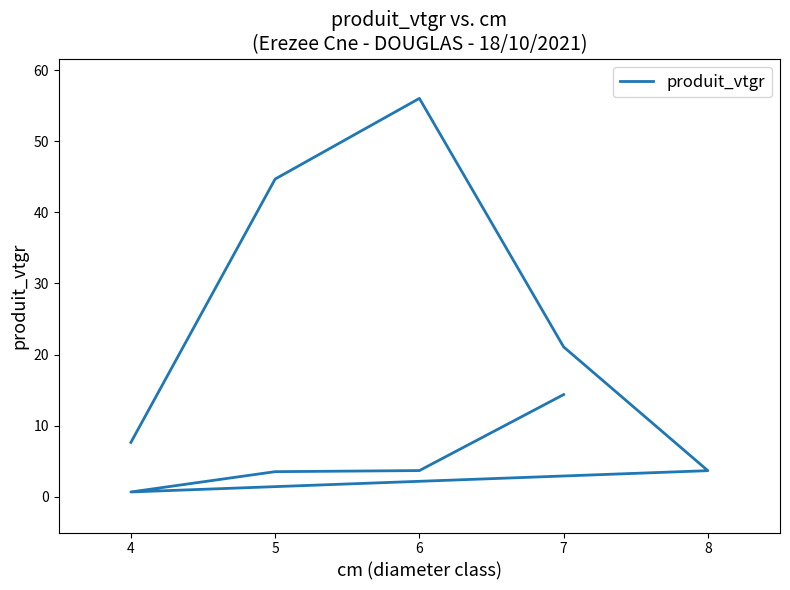

Reading left to right, what are all the values shown in this chart?

7.7	44.7	56.0	21.1	3.7	0.7	3.6	3.7	14.4